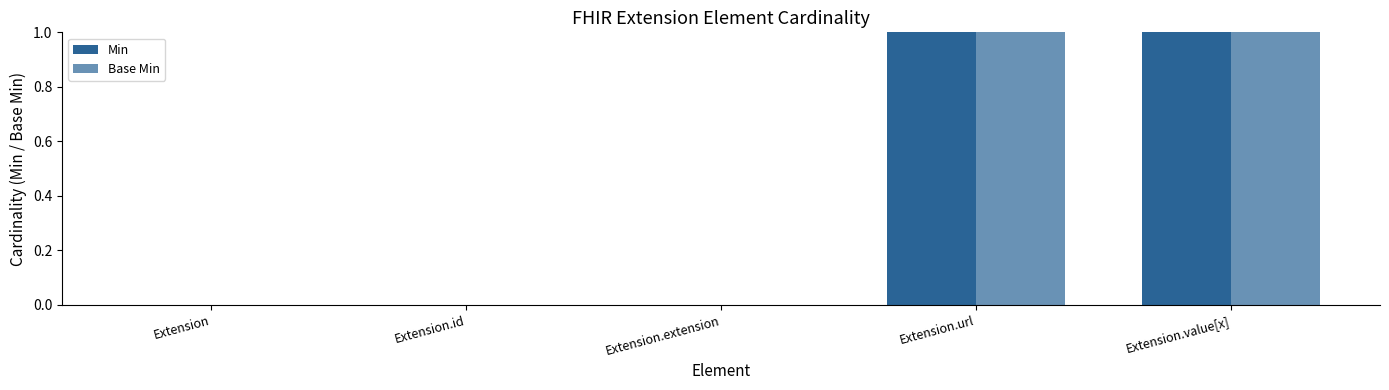

The value of Base Min at Extension.id is 0. True or false?

True